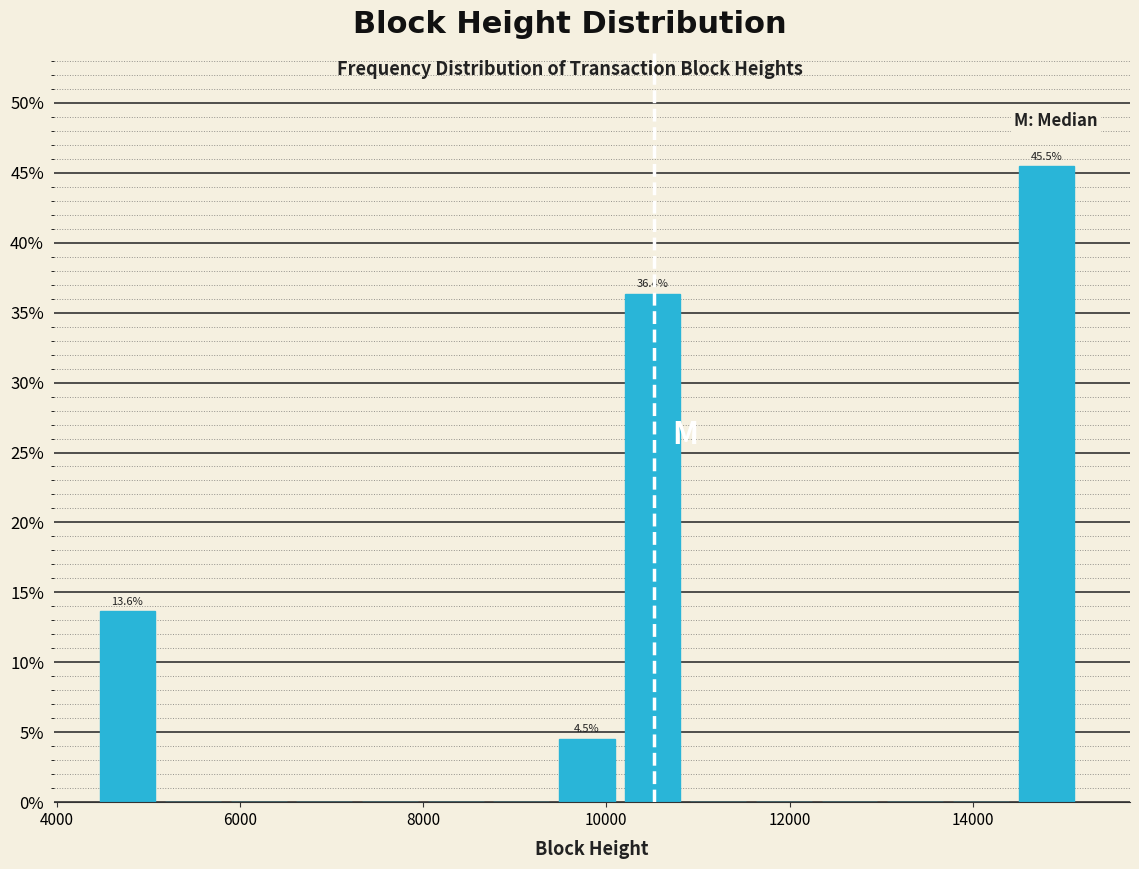

Read against the x-axis, roughly where is the centre of the tallest bar?

14800